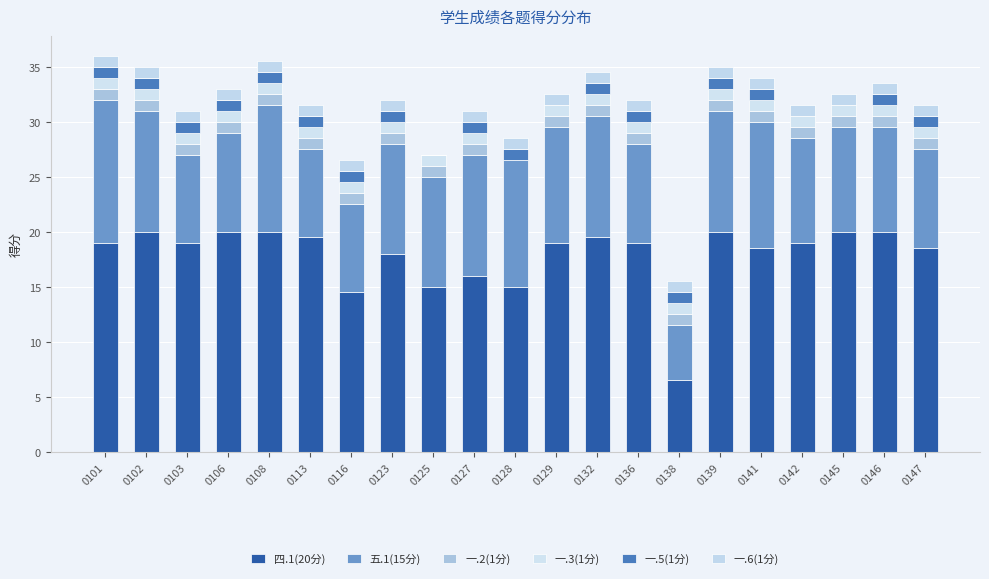

Does the chart contain stacked bars?

Yes